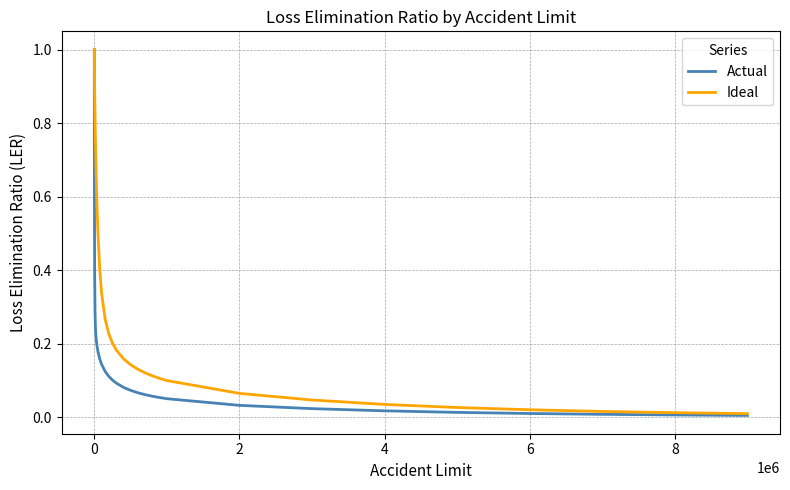

What are all the series names shown in the legend?

Actual, Ideal